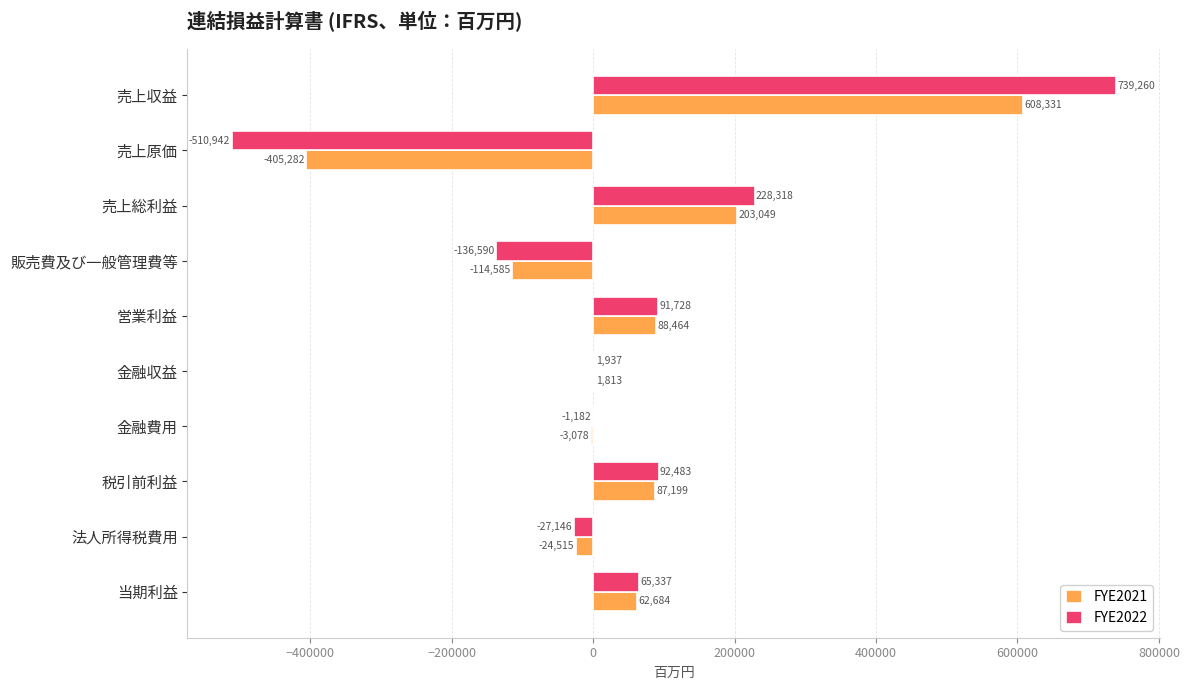

True or false: FYE2021 has a value of 1813 at 金融収益.

True